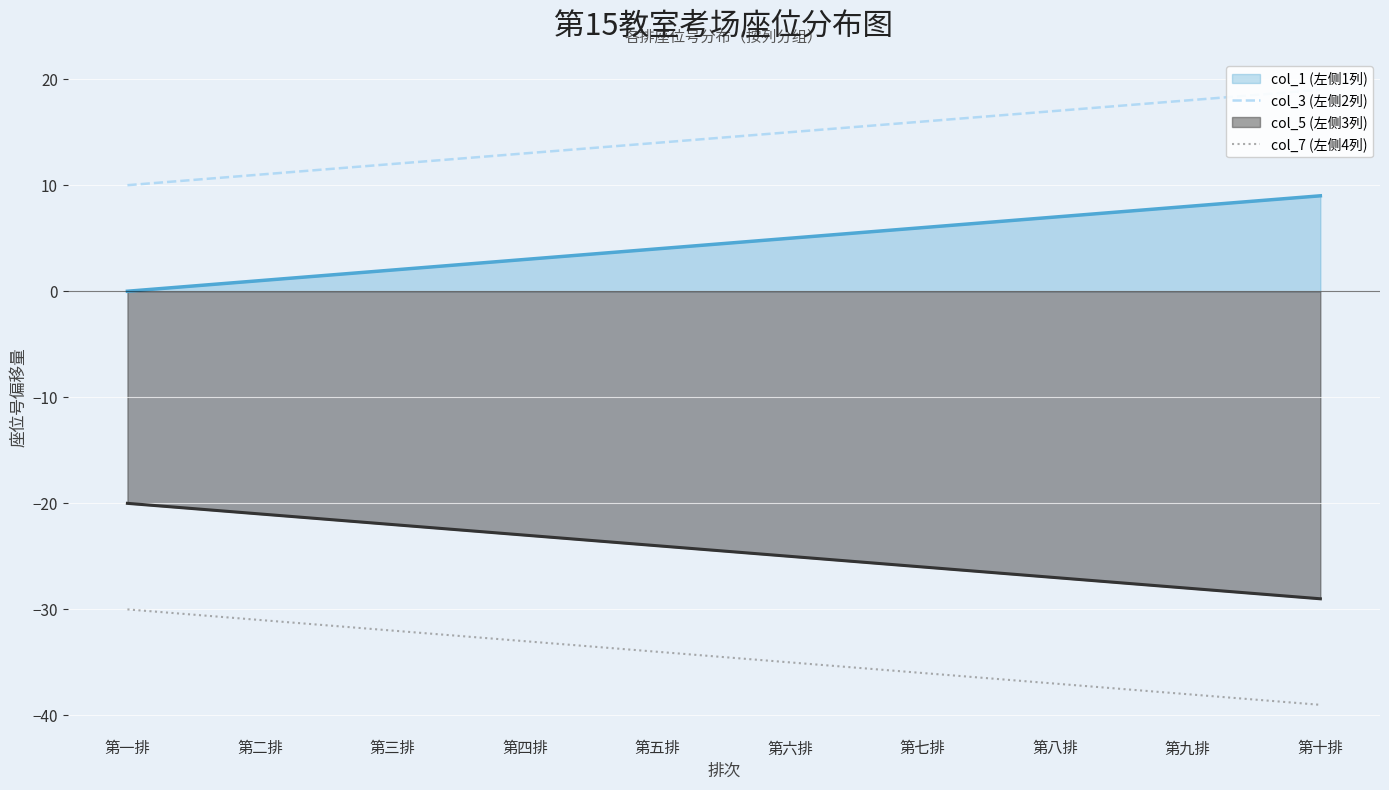

True or false: col_3 (左侧2列) has a value of 13 at 第四排.

True